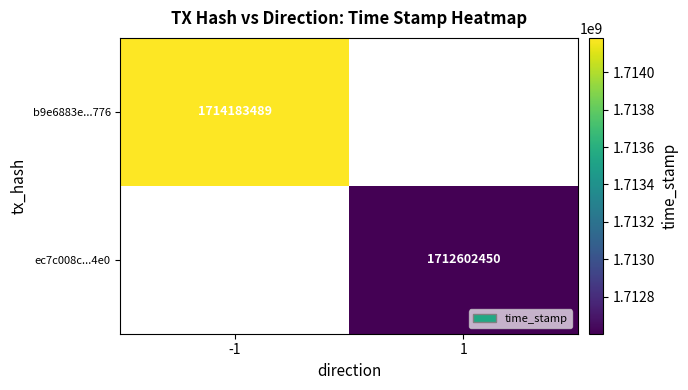

The value of ec7c008c...4e0 at 1 is 1712602450. True or false?

True